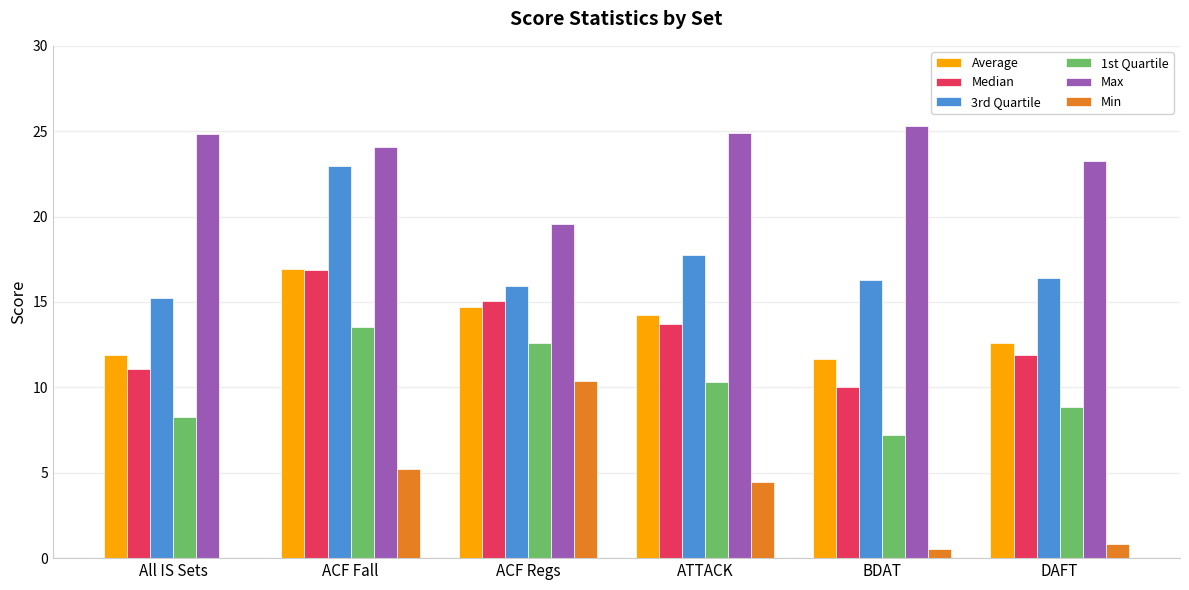

What are all the series names shown in the legend?

Average, Median, 3rd Quartile, 1st Quartile, Max, Min